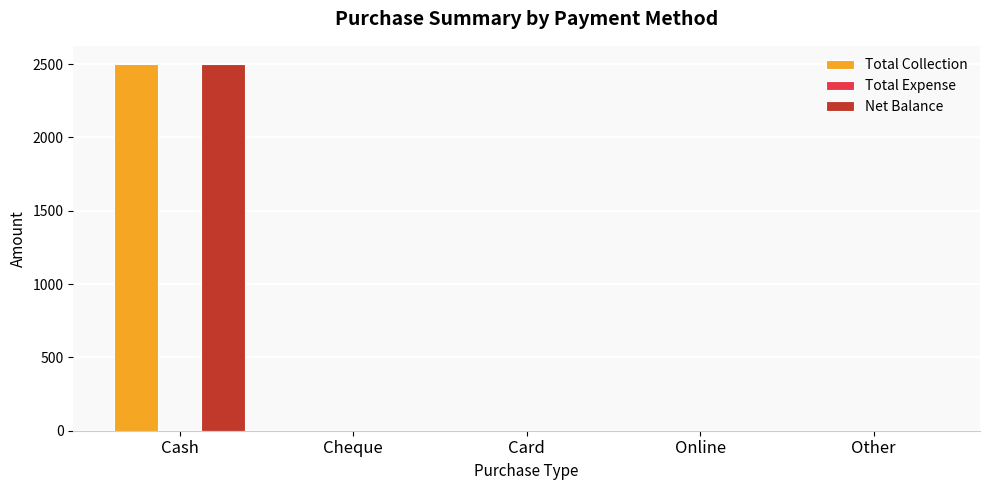

Are the bars grouped side by side (vs. stacked)?

Yes